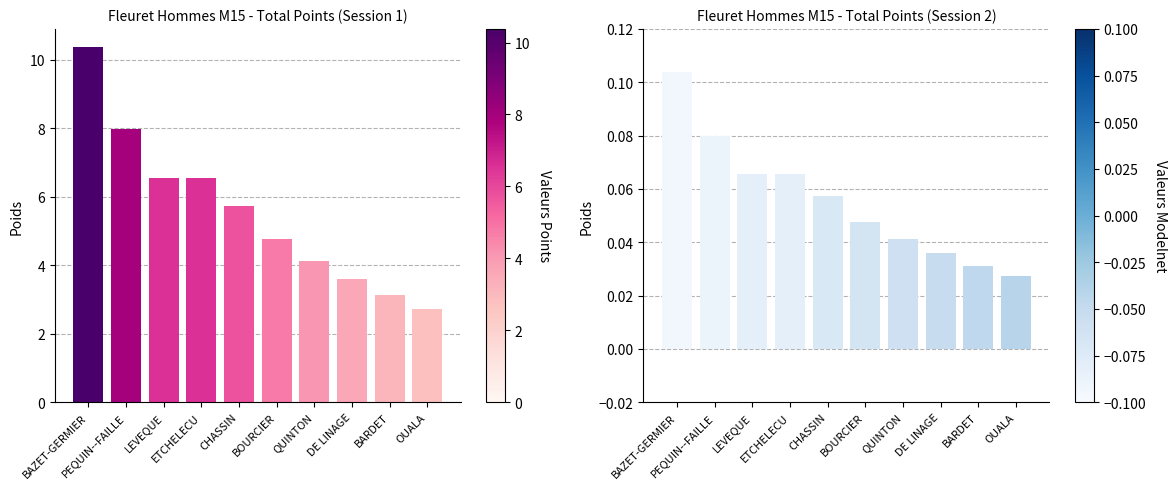

What is the label of the 6th bar from the left?

BOURCIER